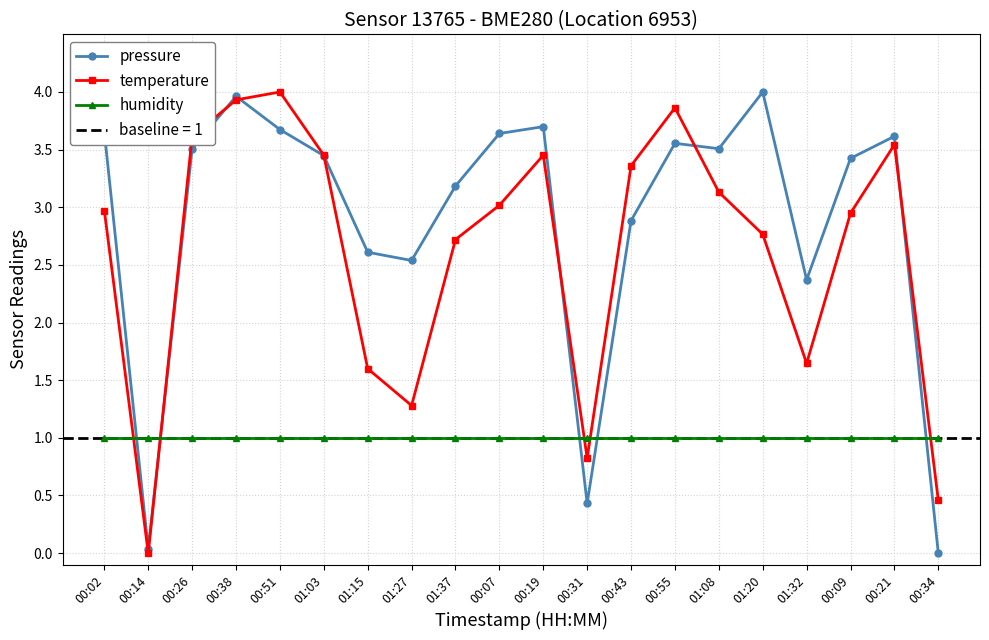

Where is the first local minimum for temperature?

00:14